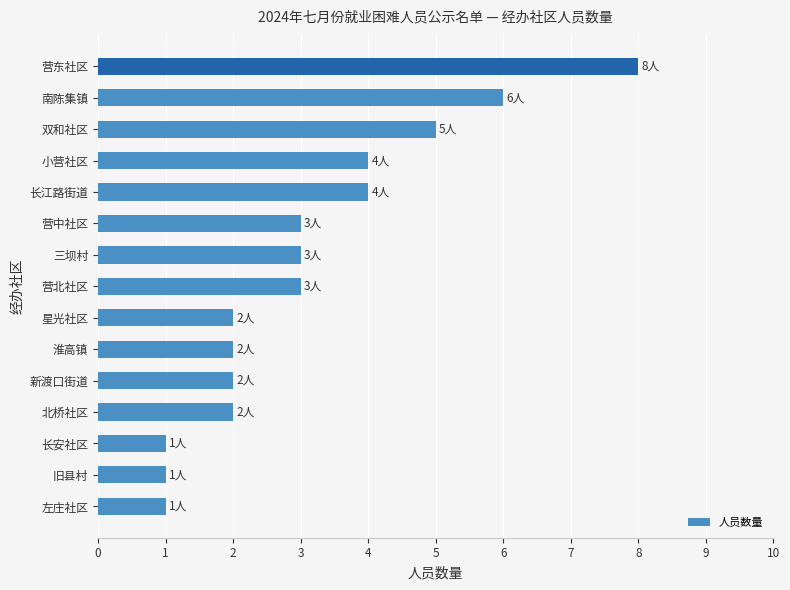

Approximately how many times larger is the value at 星光社区 compared to 长安社区?

2.0